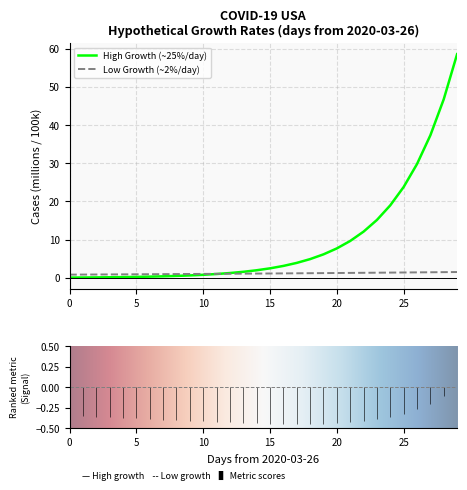

What is the maximum value shown in the chart?

58.5